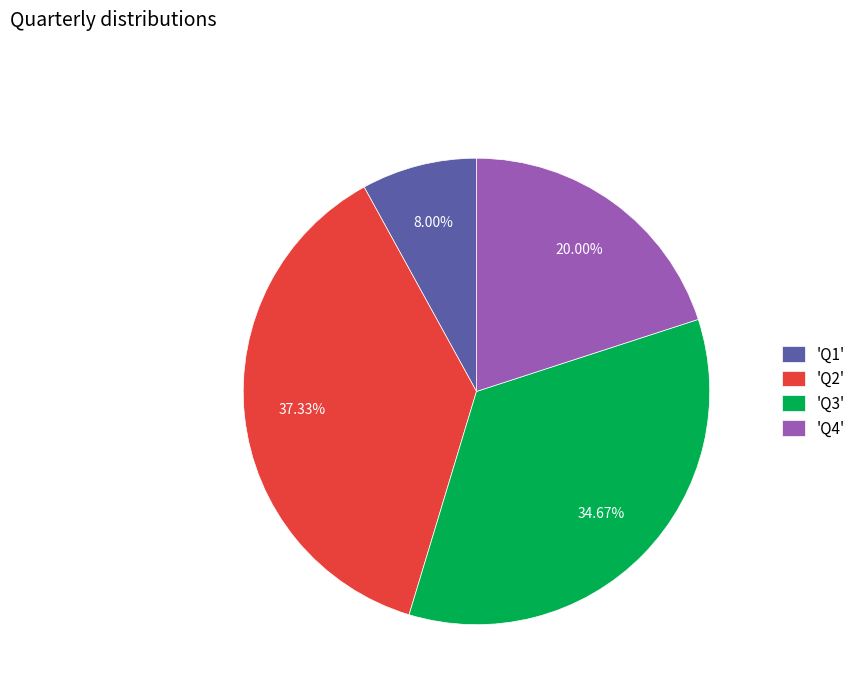

To the nearest percent, what is the average slice percentage?

25%